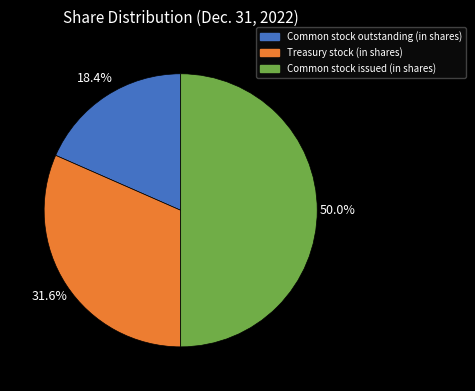

What is the ratio of the value at Treasury stock (in shares) to the value at Common stock issued (in shares)?

0.6